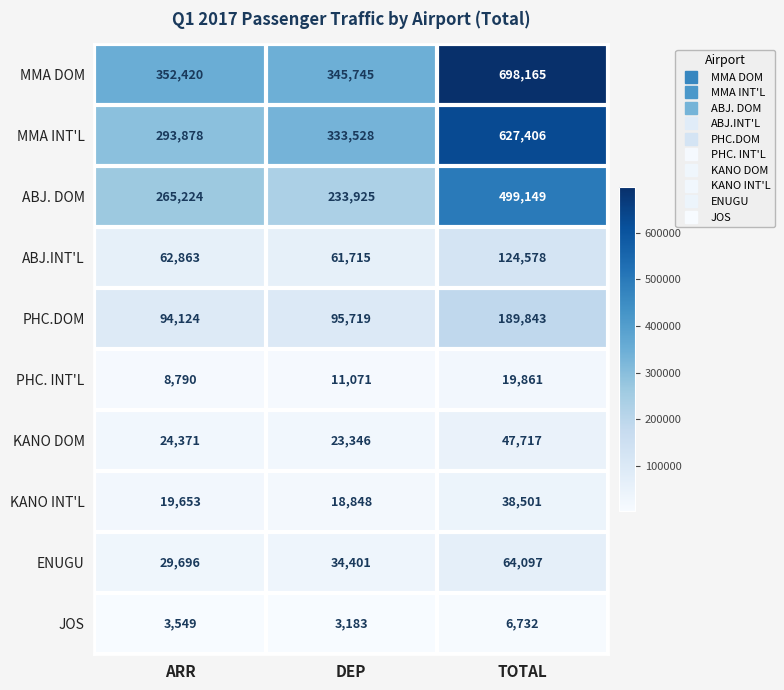

Reading left to right, extract all data points from this chart.

MMA DOM: ARR=352420	DEP=345745	TOTAL=698165
MMA INT'L: ARR=293878	DEP=333528	TOTAL=627406
ABJ. DOM: ARR=265224	DEP=233925	TOTAL=499149
ABJ.INT'L: ARR=62863	DEP=61715	TOTAL=124578
PHC.DOM: ARR=94124	DEP=95719	TOTAL=189843
PHC. INT'L: ARR=8790	DEP=11071	TOTAL=19861
KANO DOM: ARR=24371	DEP=23346	TOTAL=47717
KANO INT'L: ARR=19653	DEP=18848	TOTAL=38501
ENUGU: ARR=29696	DEP=34401	TOTAL=64097
JOS: ARR=3549	DEP=3183	TOTAL=6732